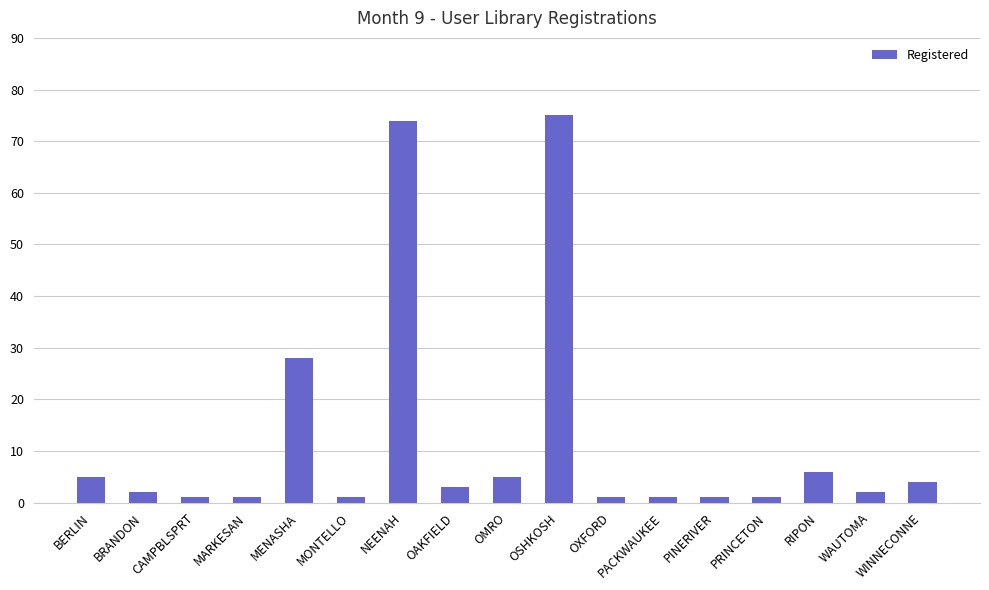

True or false: the data shows 28 at MENASHA.

True